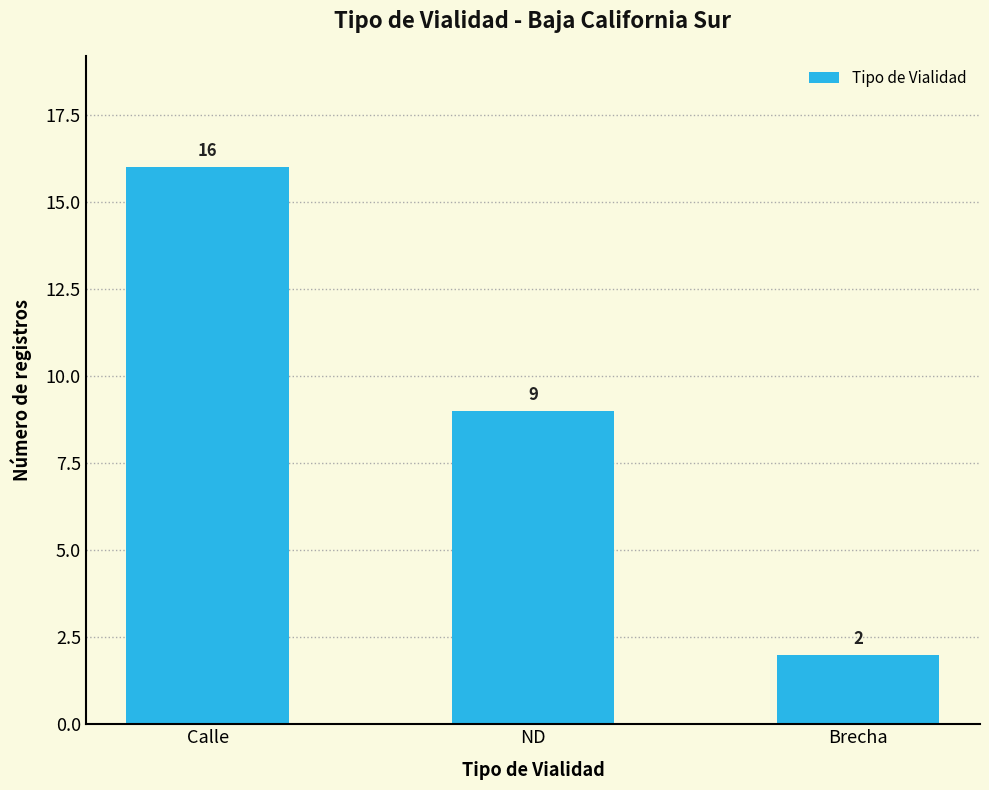

Reading left to right, list all the values displayed in this chart.

16	9	2